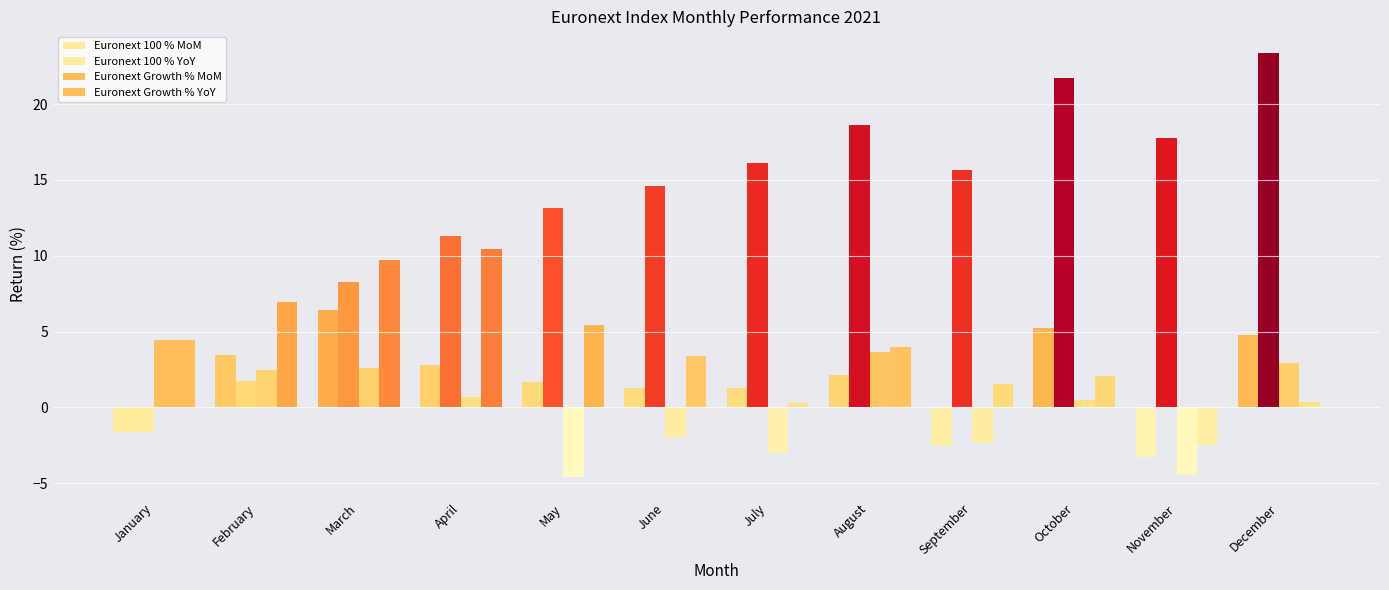

At which label is Euronext 100 % MoM closest to 1?

June